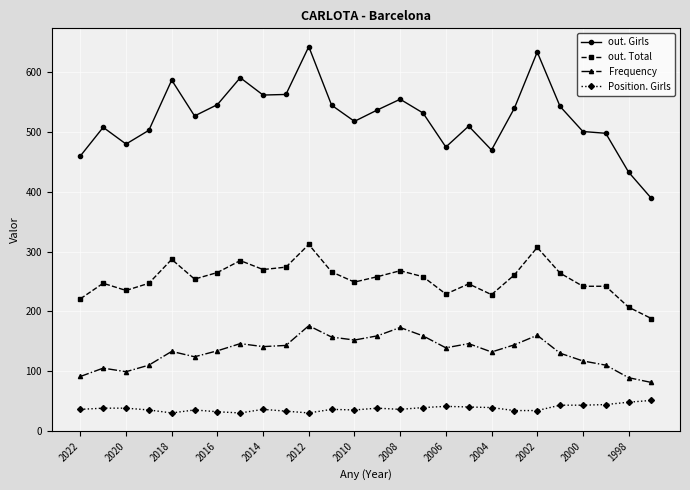

What is the value of the out. Total point at the 13th from the left?

249